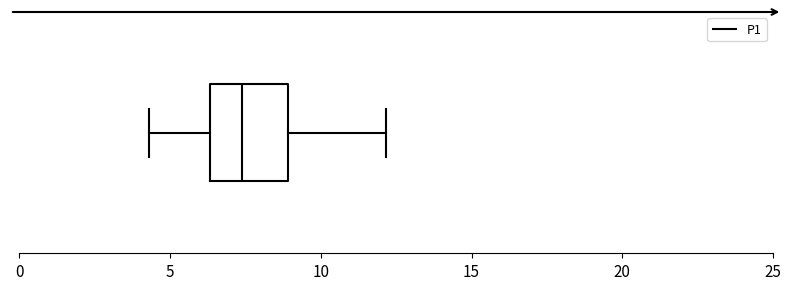

Read this box plot against the x-axis: the position of the median line, the range covered by the box, and the ends of both whiskers. The values are not printed on the chart, so give them approximately, as read against the axis.

median 7.5, box 6.5 to 9.0, whiskers 4.5 to 12.0